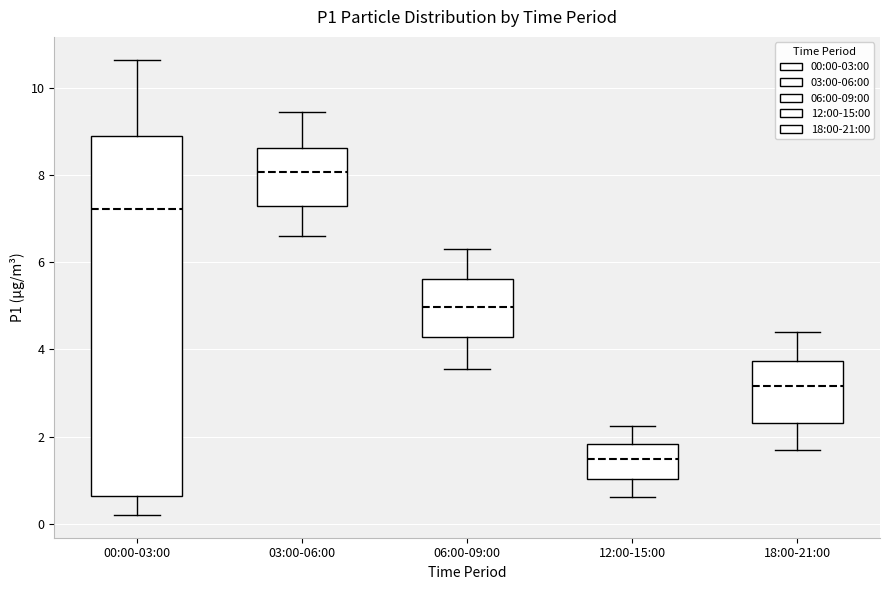

Which box is the tallest, from its lower edge to its upper edge?

00:00-03:00